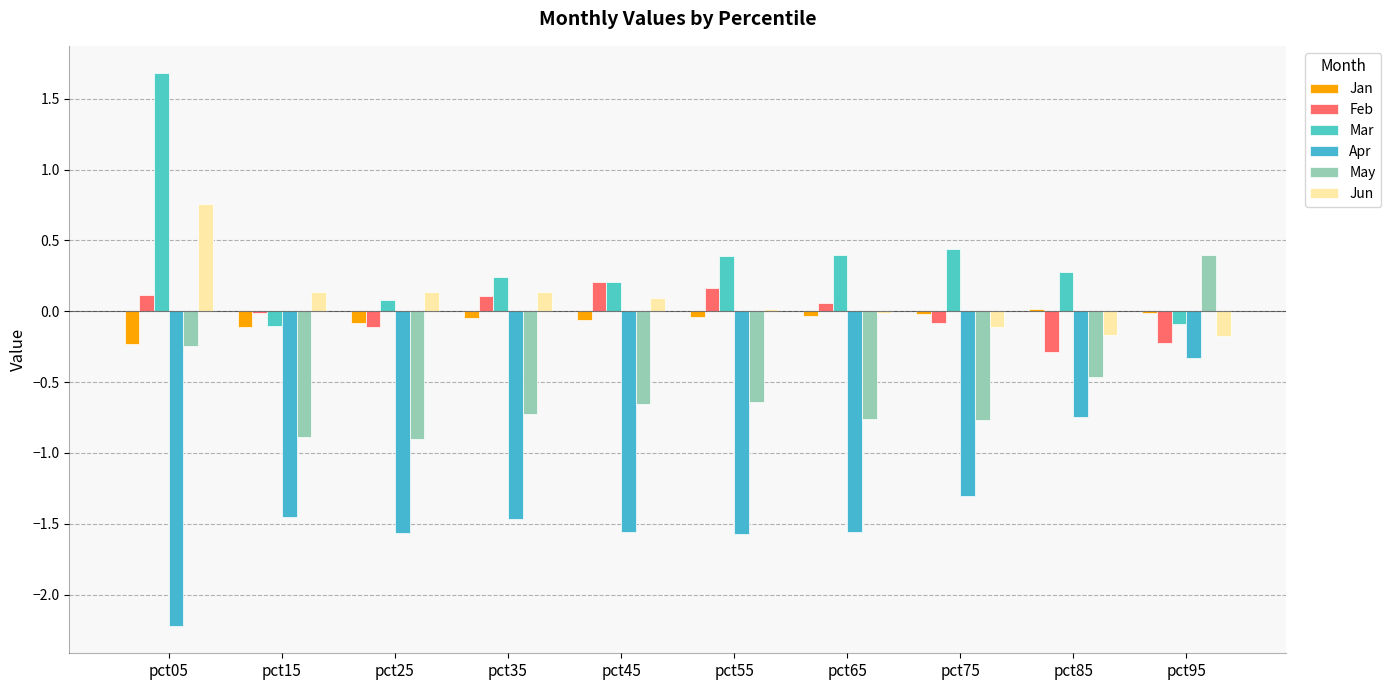

What is the average value of the Apr series?

-1.4